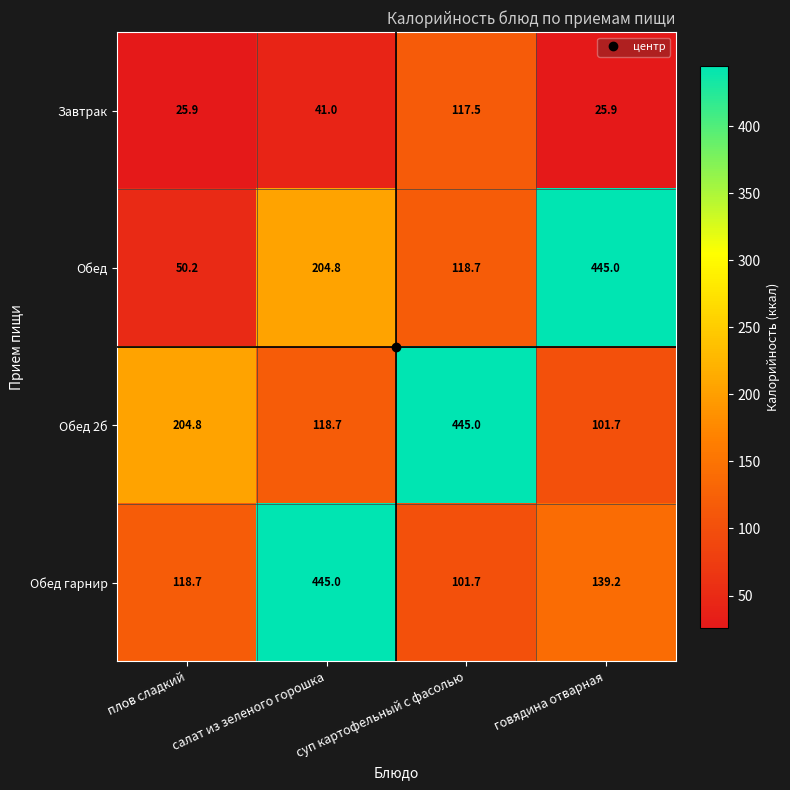

How many data points does each series have?

4